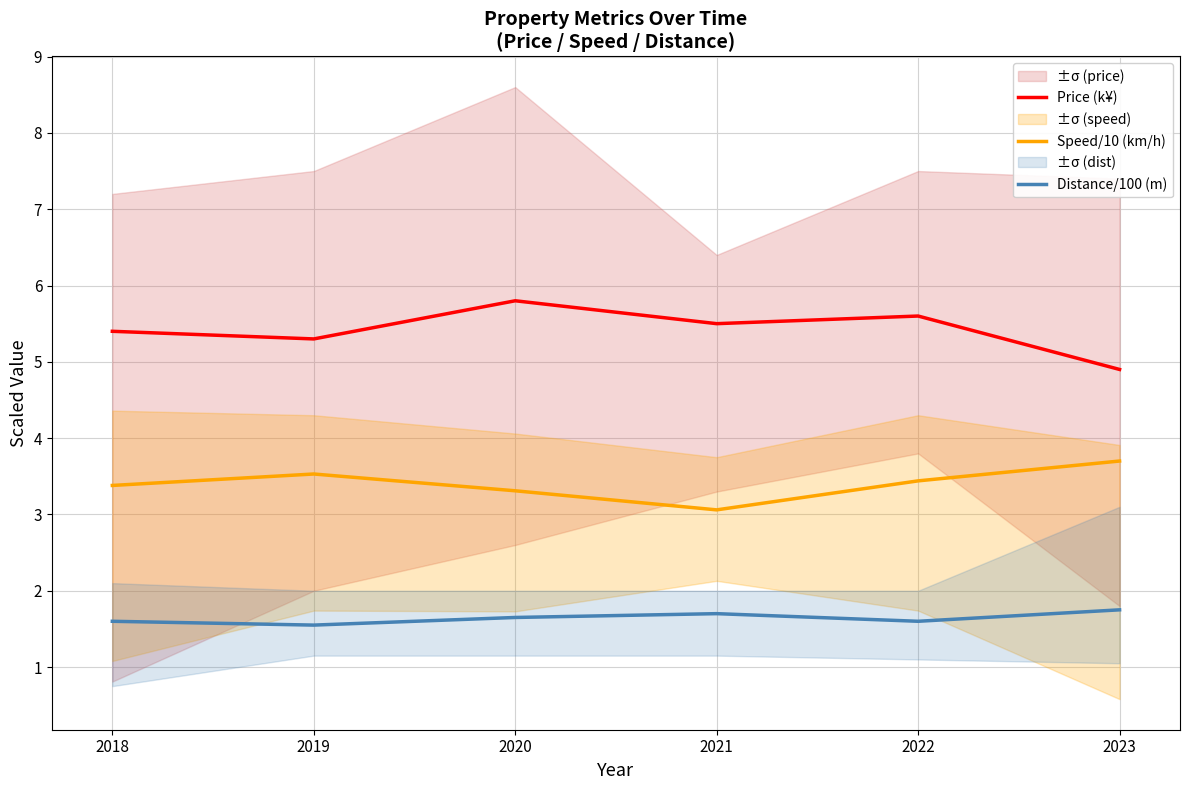

Reading left to right, extract all data points from this chart.

Price (k¥): 5.4	5.3	5.8	5.5	5.6	4.9
Speed/10 (km/h): 3.4	3.5	3.3	3.1	3.4	3.7
Distance/100 (m): 1.6	1.6	1.6	1.7	1.6	1.8